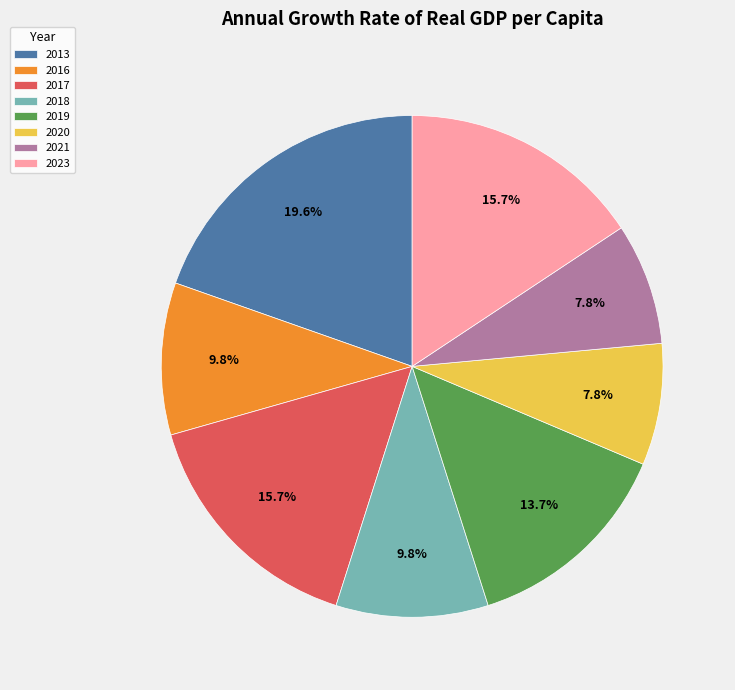

How many segments does this pie chart have?

8